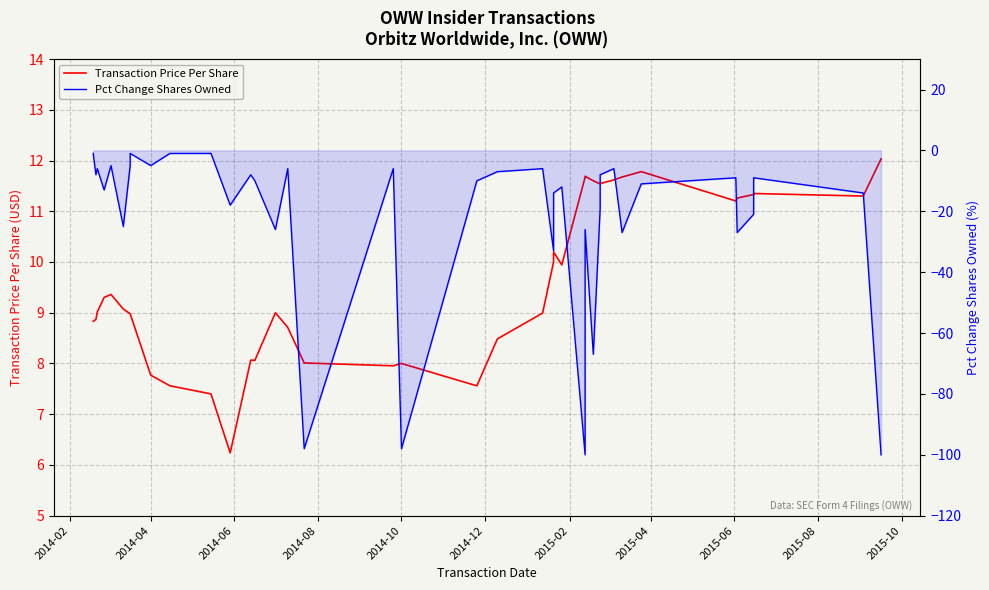

True or false: Pct Change Shares Owned and Transaction Price Per Share intersect in this chart.

False